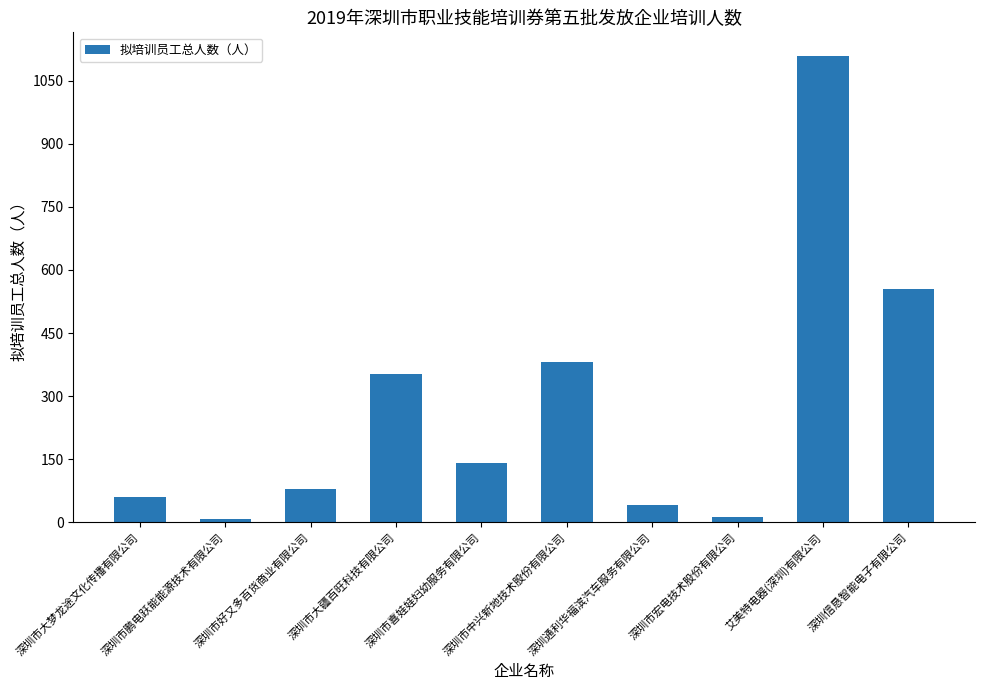

The chart shows a value of 969 at 深圳信恳智能电子有限公司. True or false?

False